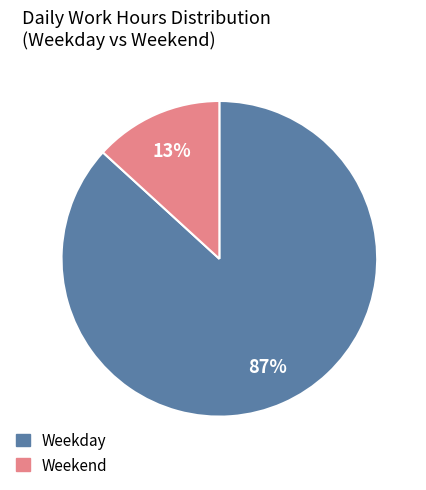

Does any single category account for the majority?

Yes